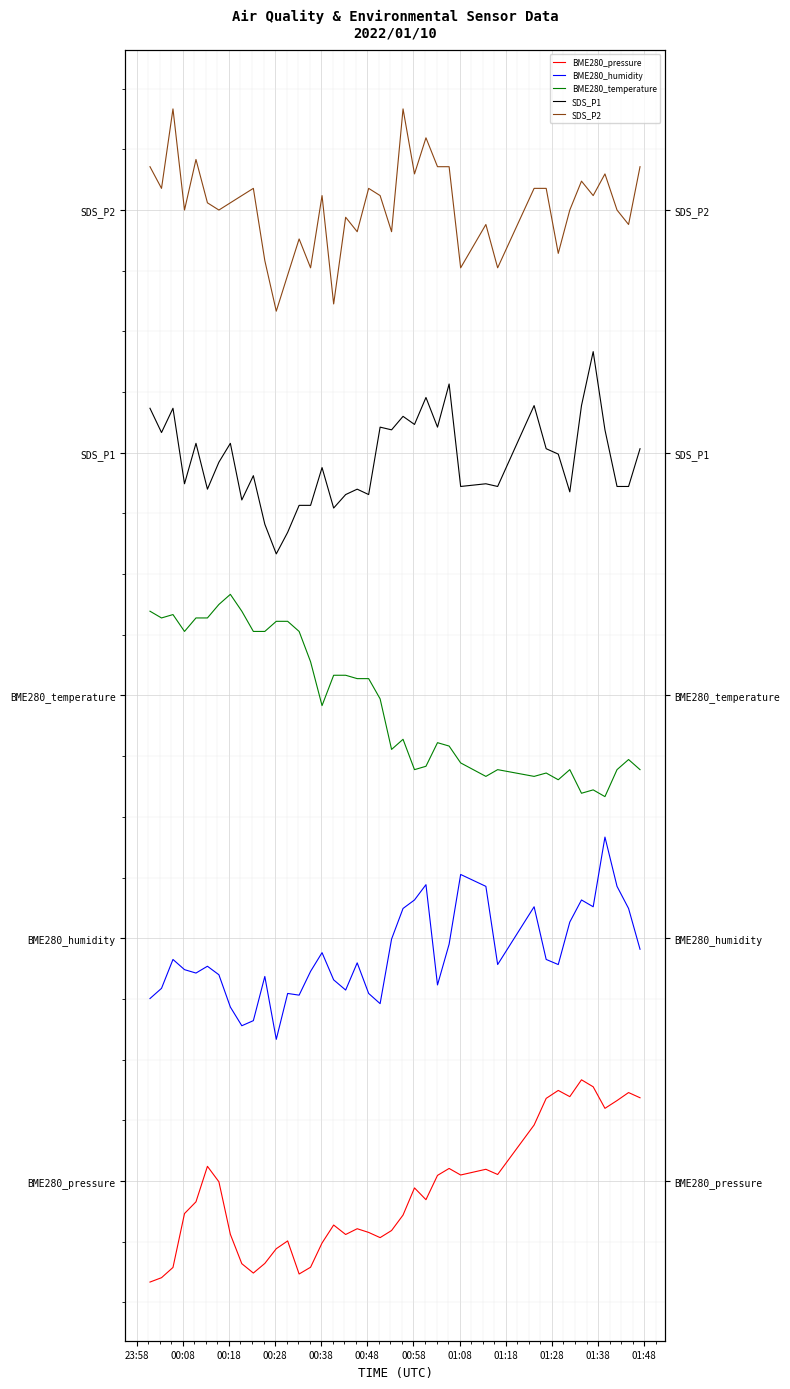

At how many categories does at least one series exceed 0?

40